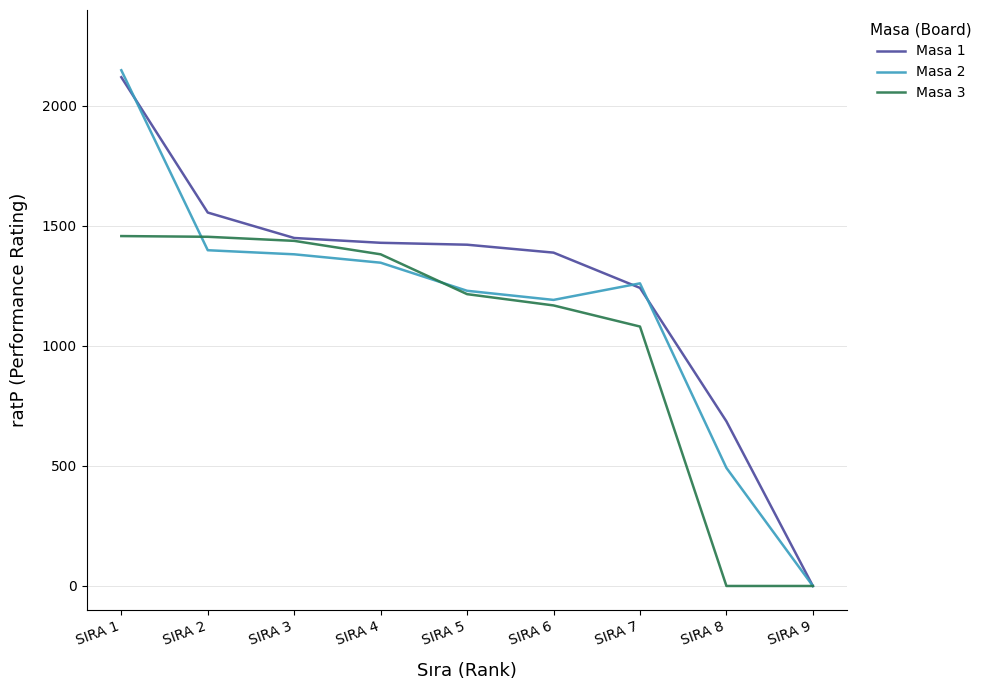

What is the sum of all Masa 2 values?

10452